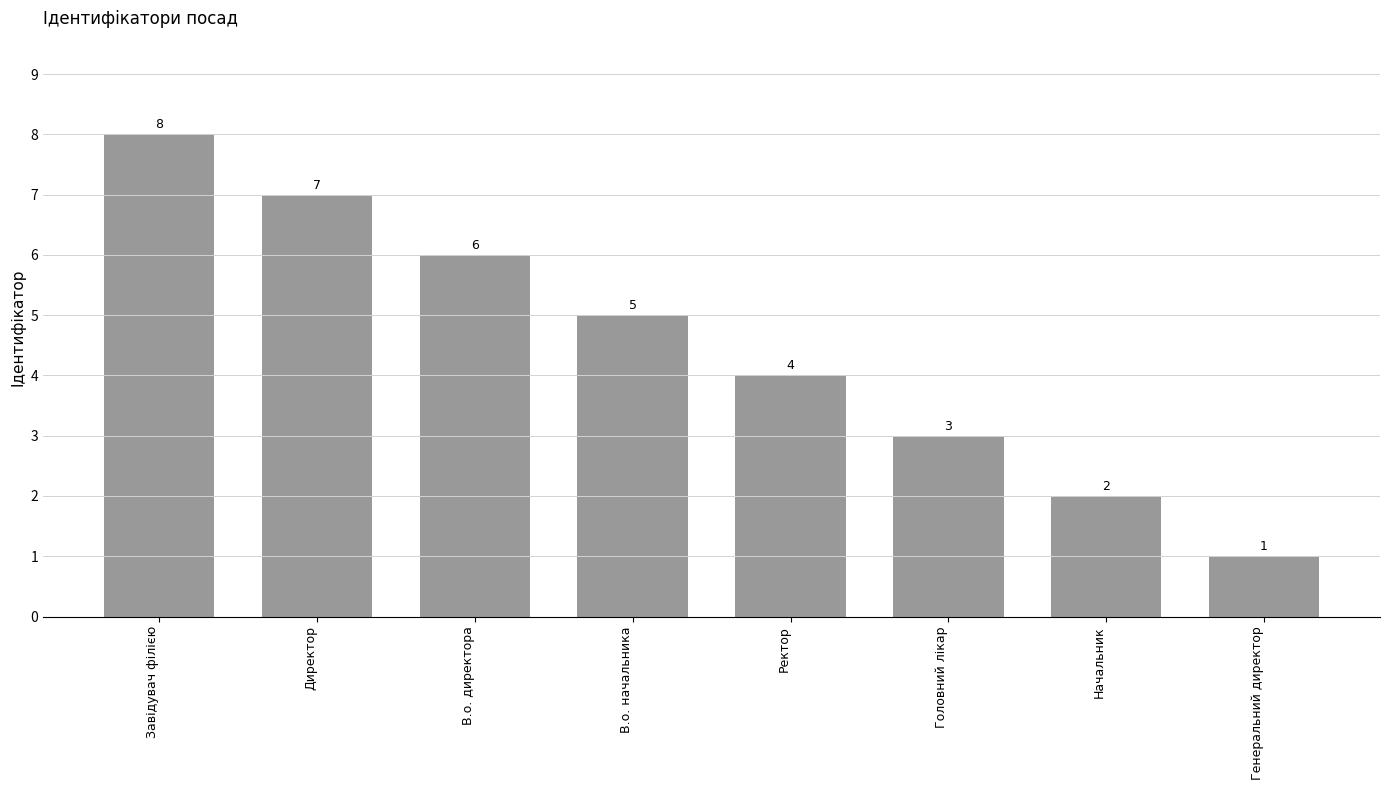

Where is the data nearest to the value 4?

Ректор